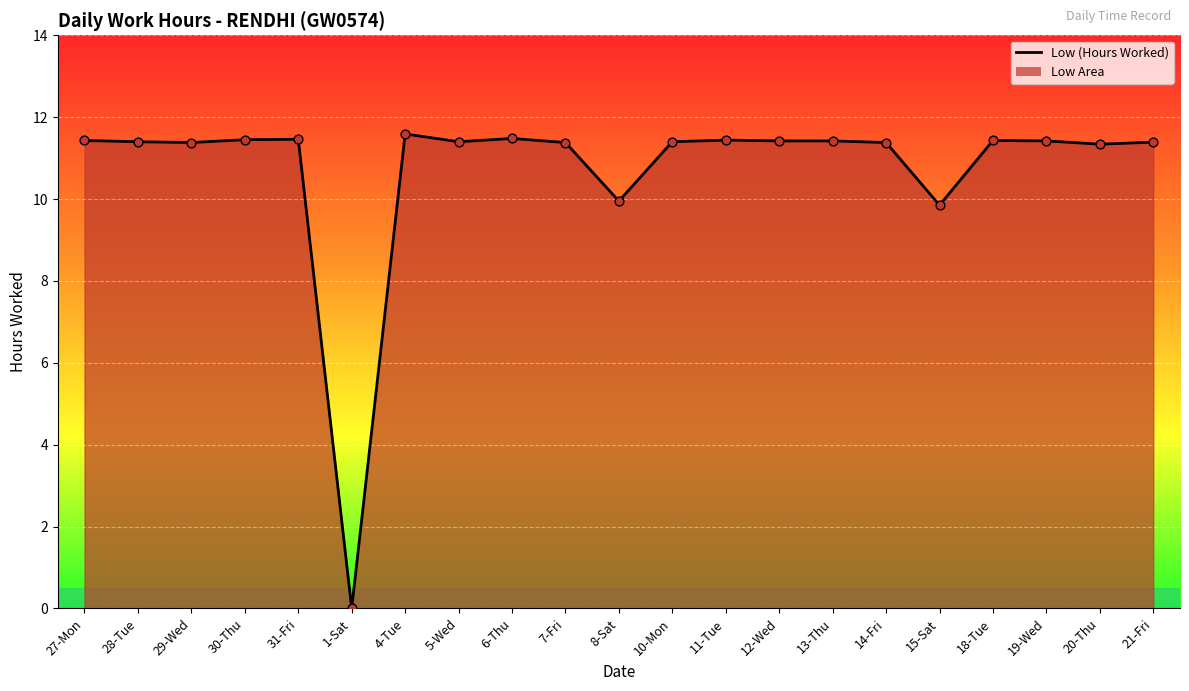

What is the ratio of the value at 13-Thu to the value at 12-Wed?

1.0